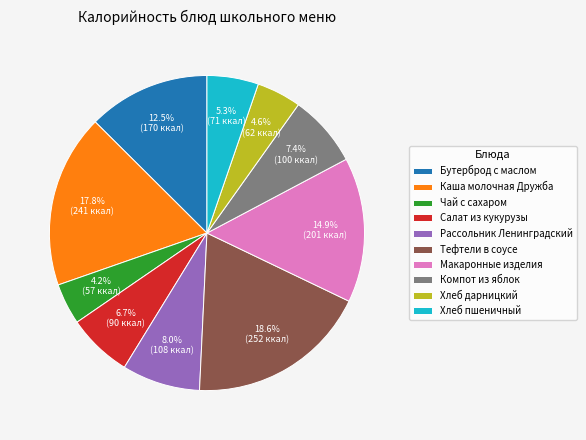

What portion of the pie excludes Рассольник Ленинградский?

92.0%